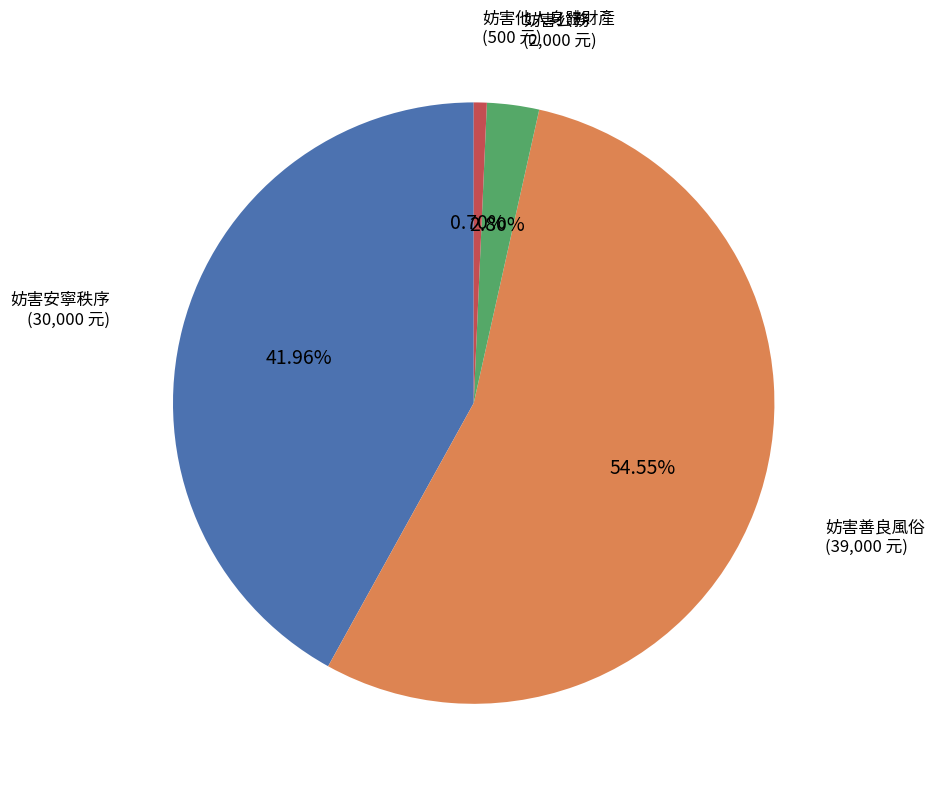

To the nearest percent, what percentage of the pie is 妨害善良風俗?

55%